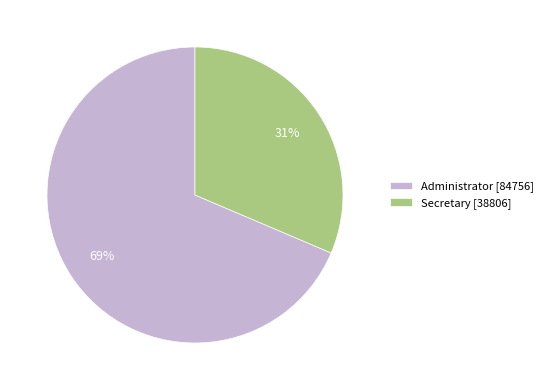

To the nearest percent, what is the average slice percentage?

50%